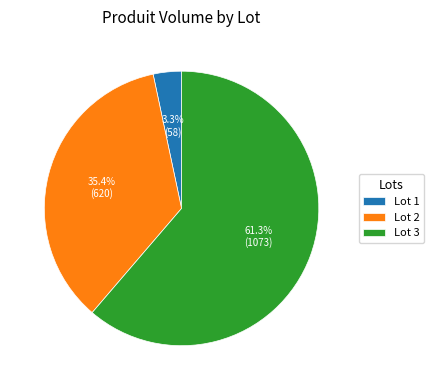

Rank the categories by value from lowest to highest.

Lot 1, Lot 2, Lot 3